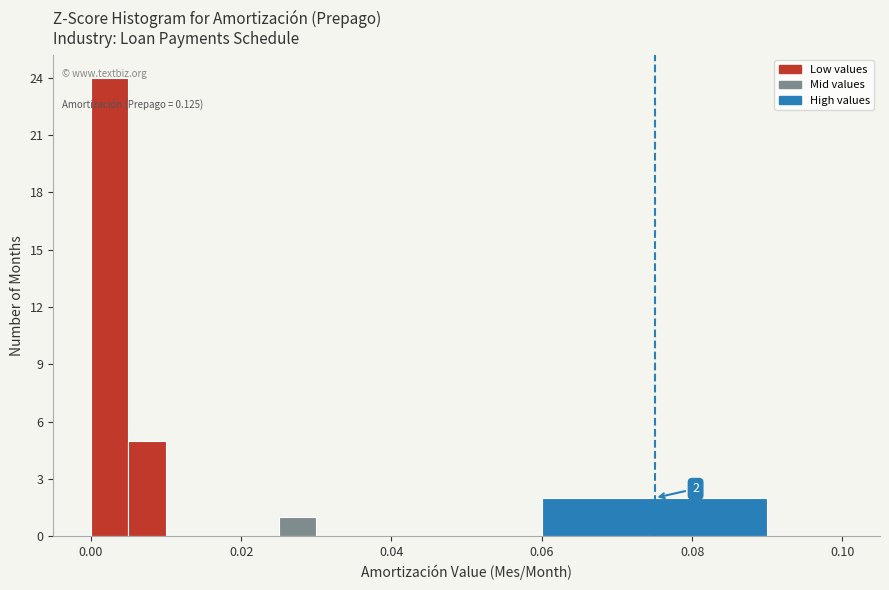

Around what value on the x-axis is the tallest bar? Give the approximate position of its centre, as read against the axis.

0.002